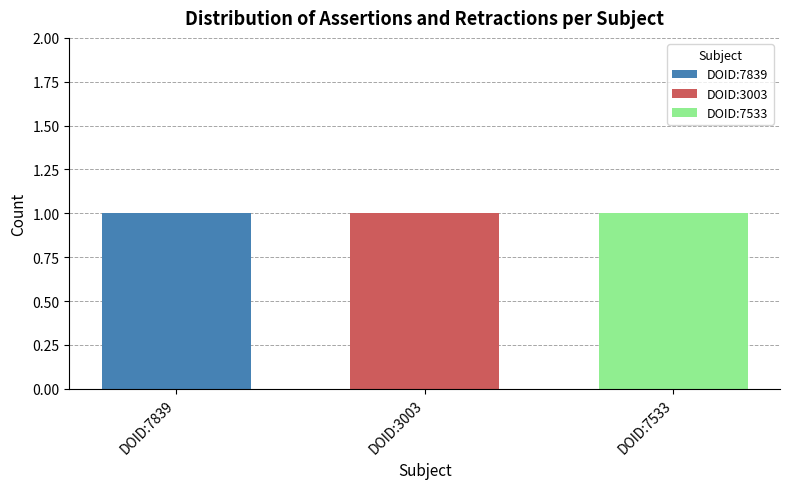

At which category is the sum across all series the highest?

DOID:7839